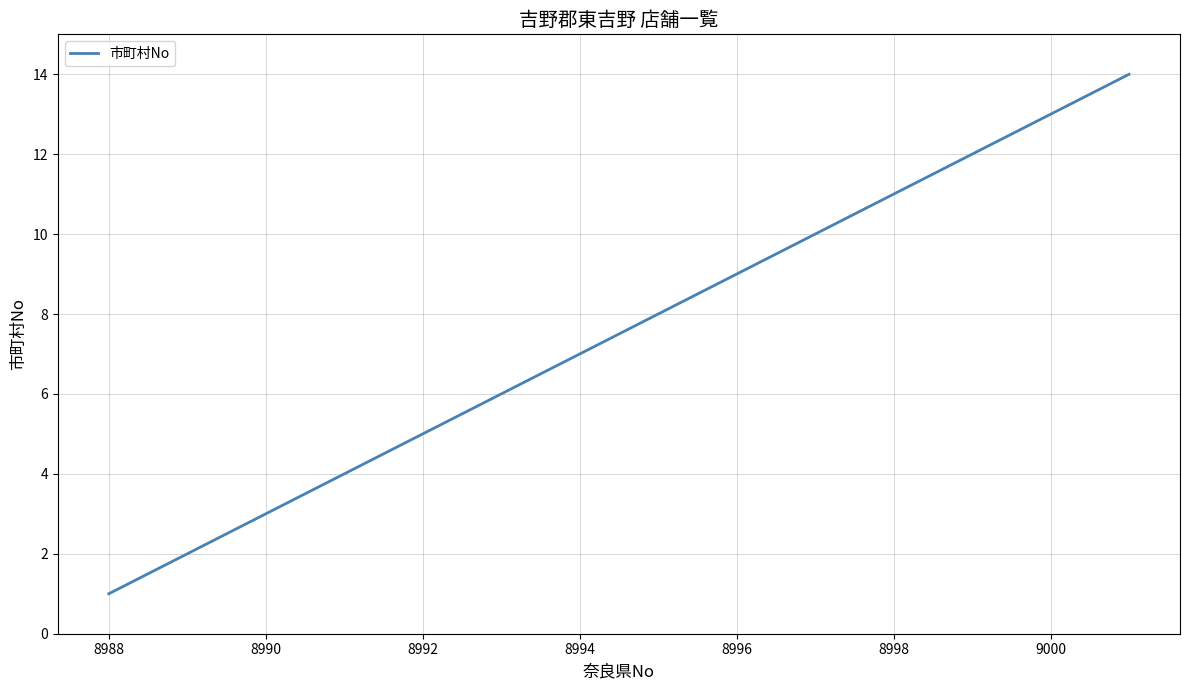

What is the greatest value displayed?

14